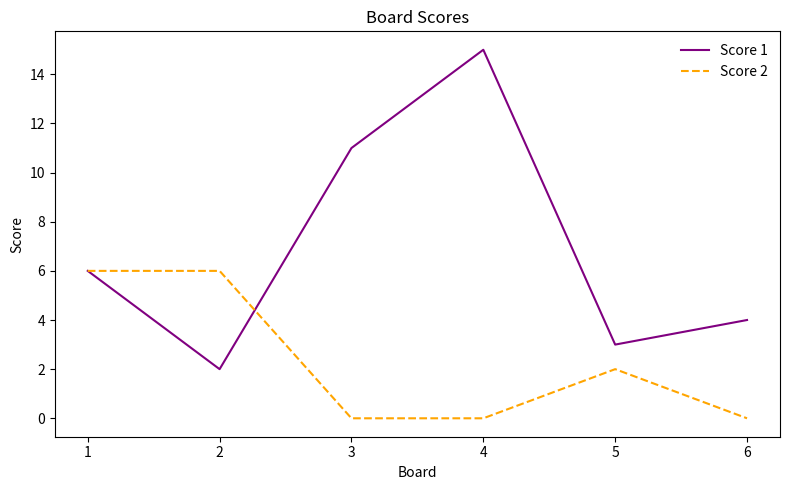

What is the difference between the highest and lowest values at 2?

4